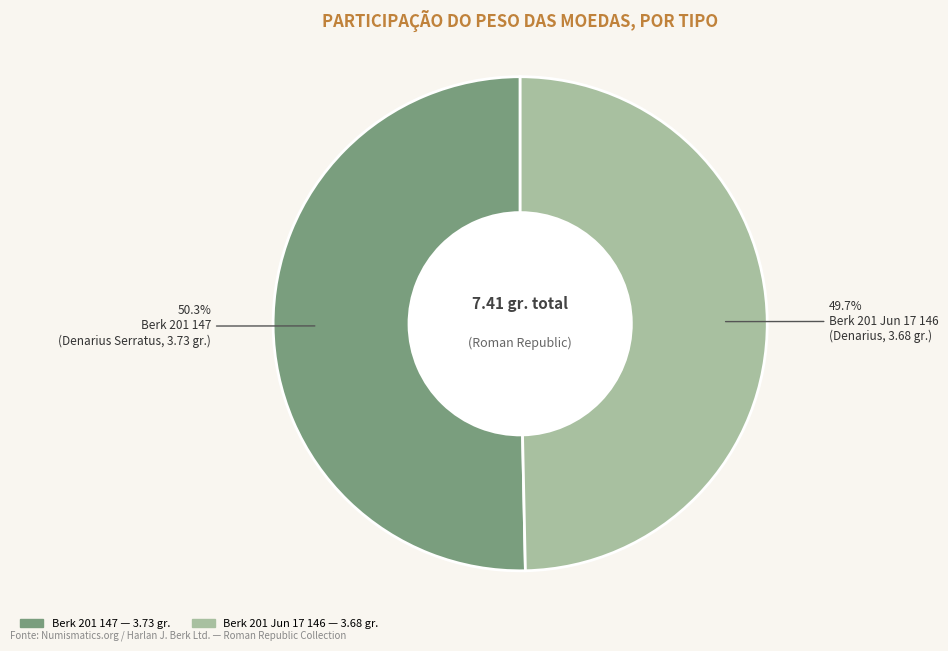

How many slices are in this pie chart?

2